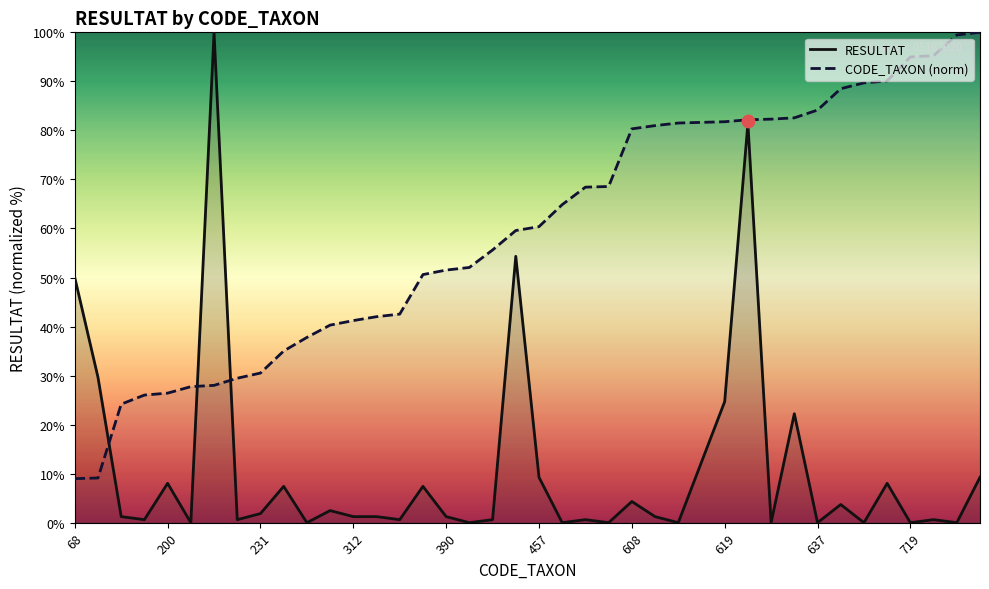

What are all the series names shown in the legend?

RESULTAT, CODE_TAXON (norm)